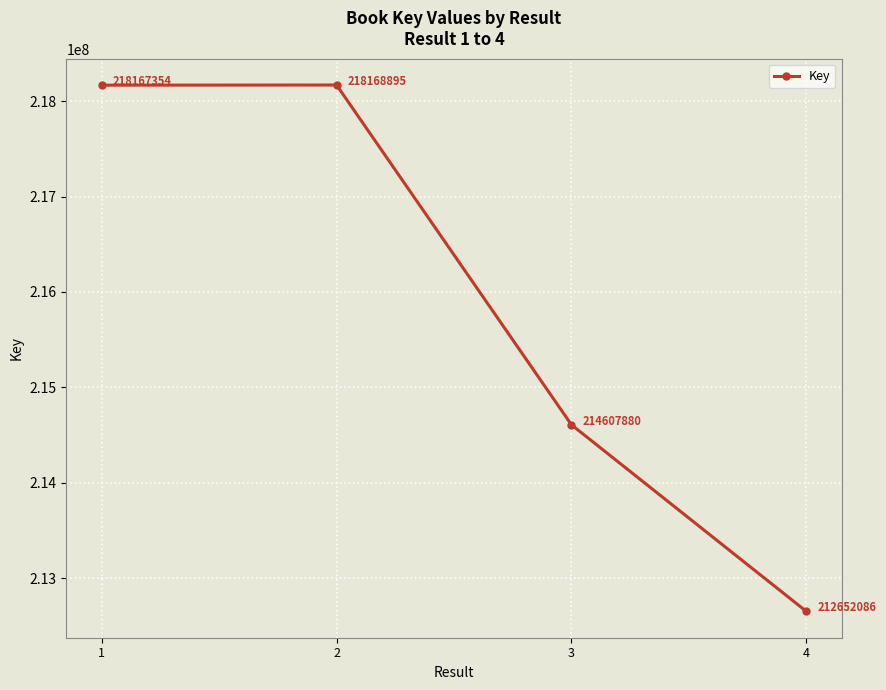

Is this an area chart (filled region under the line)?

No